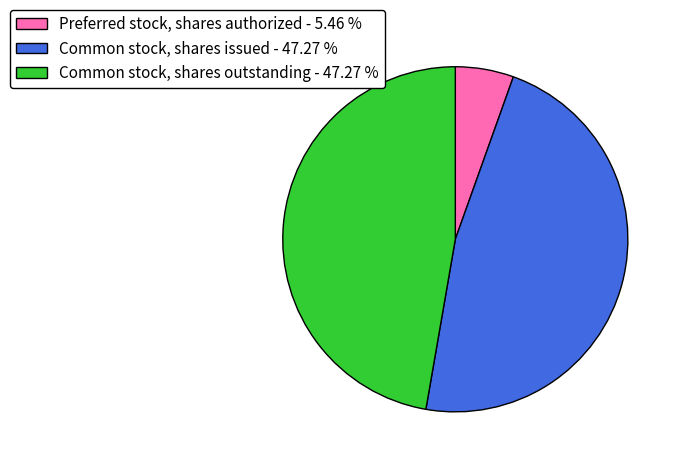

Which category has the smallest portion of the pie?

Preferred stock, shares authorized